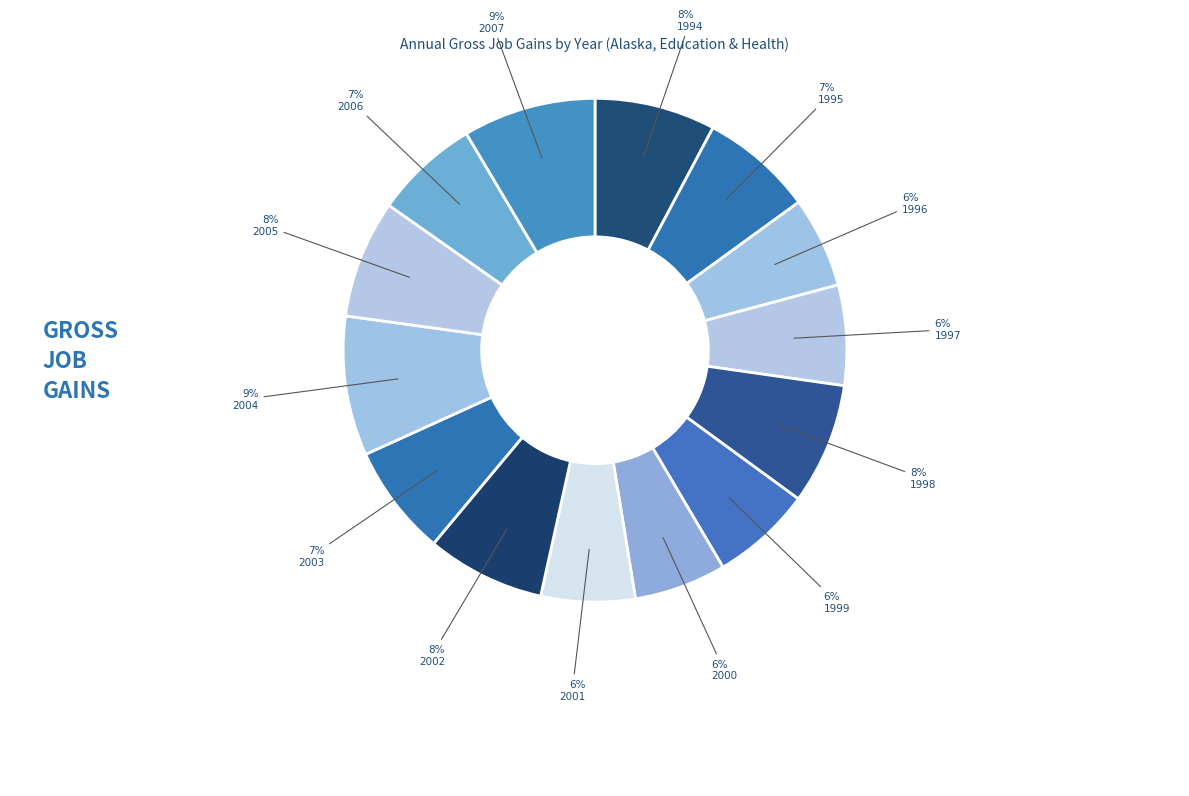

Which category has the biggest portion of the pie?

2004